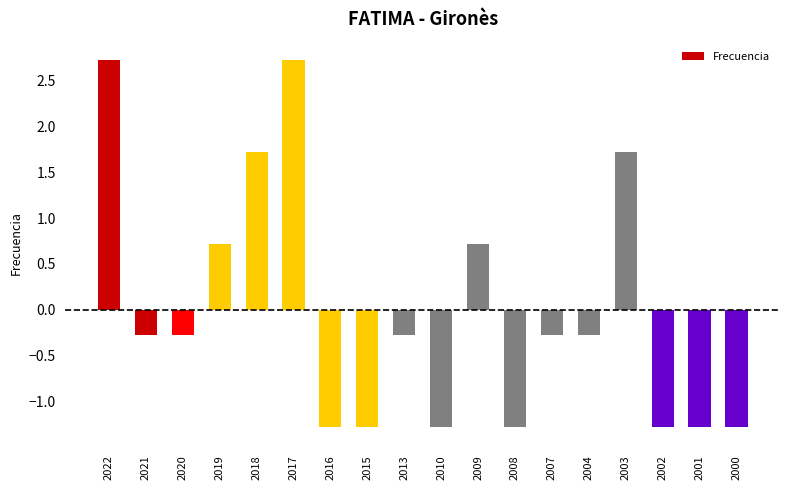

True or false: the data shows -2.1 at 2000.

False